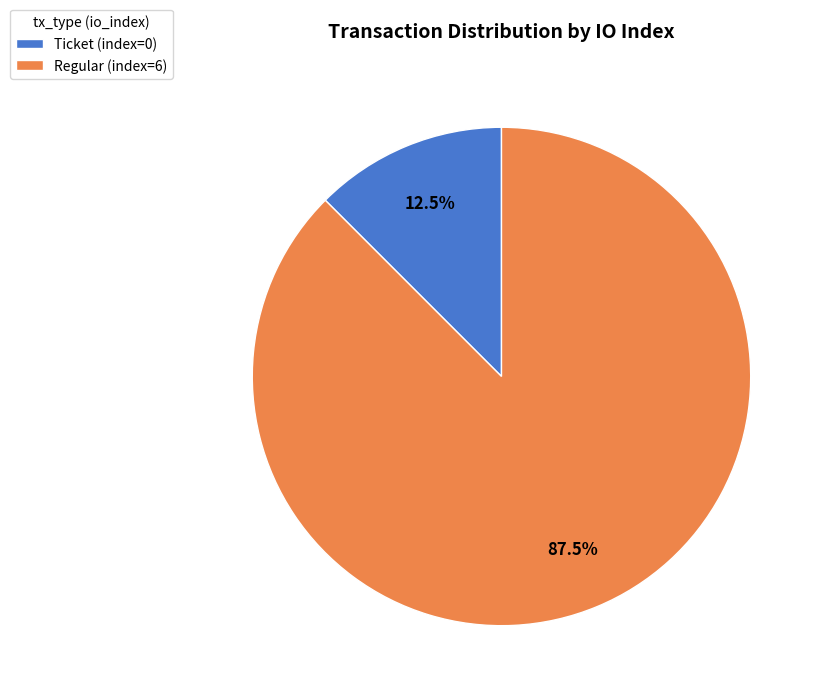

Rank the categories by value from highest to lowest.

Regular (index=6), Ticket (index=0)